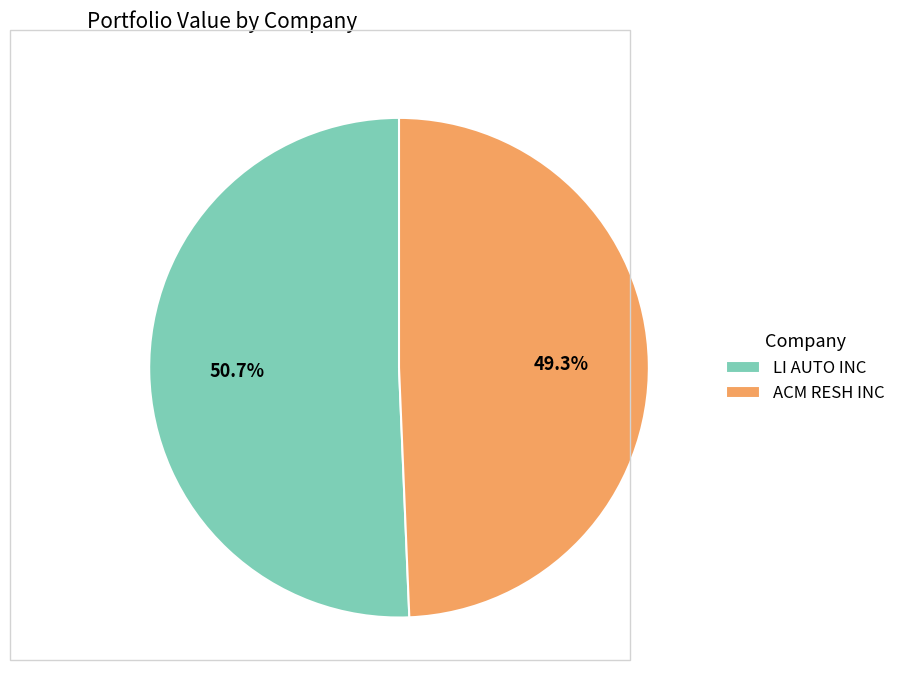

Which has a higher value, ACM RESH INC or LI AUTO INC?

LI AUTO INC